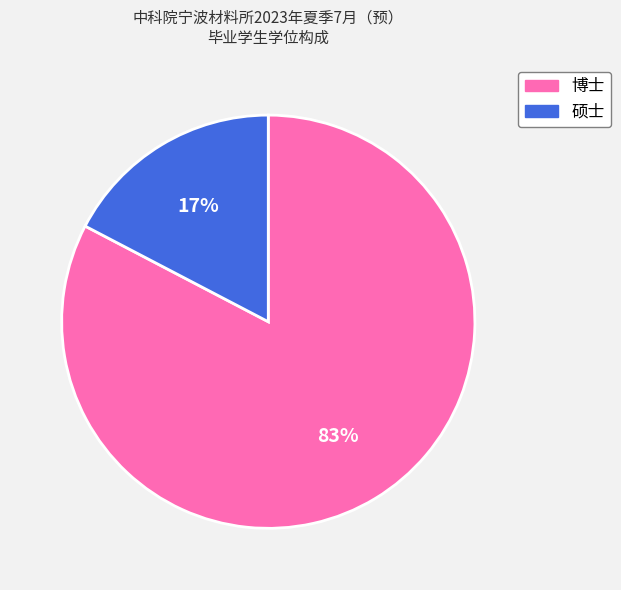

How many slices are in this pie chart?

2